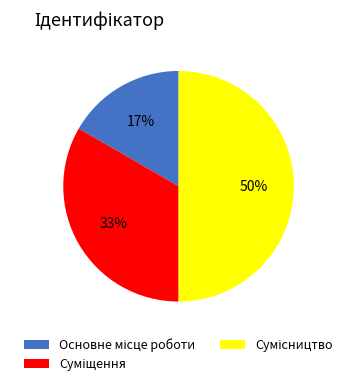

To the nearest percent, what is the average slice percentage?

33%